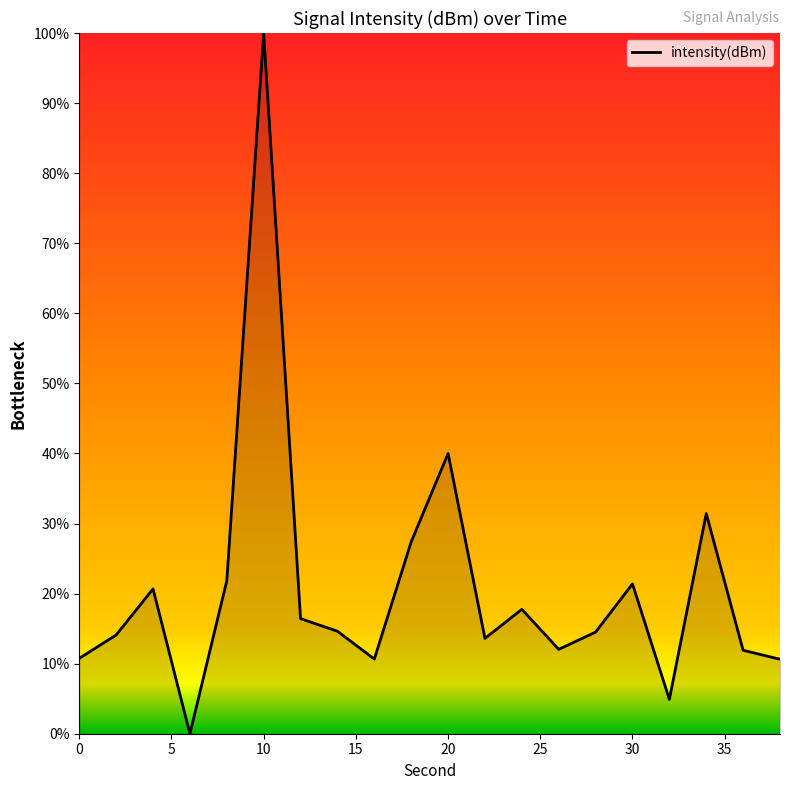

What is the difference between the maximum and minimum values?

100.0